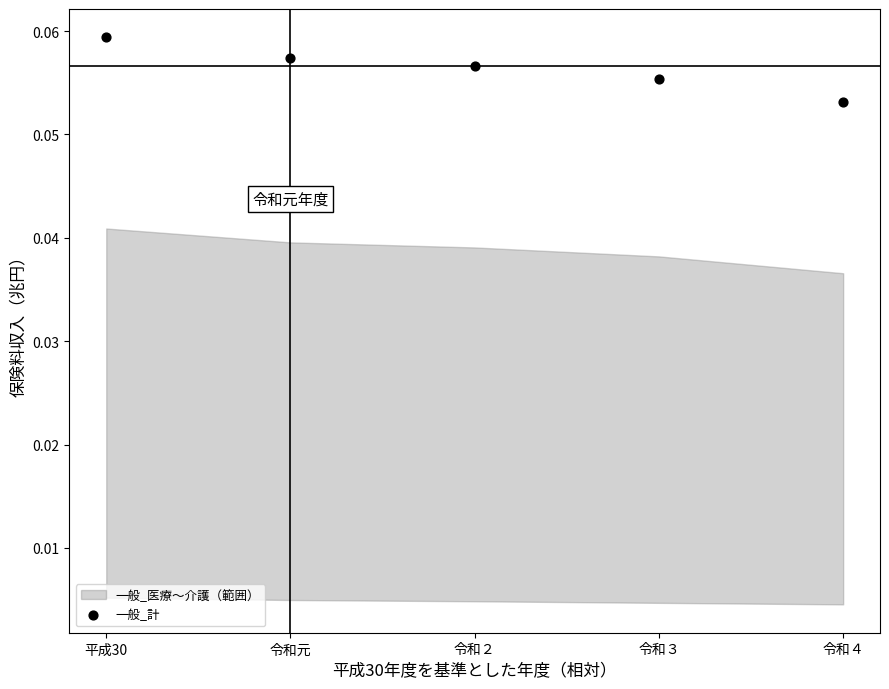

What is the range of X values (max minus min)?

4.0